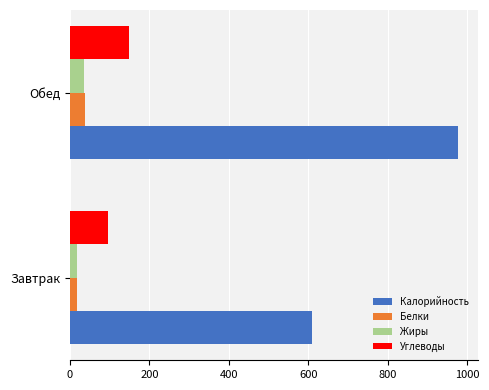

At which label is Калорийность closest to 793?

Завтрак